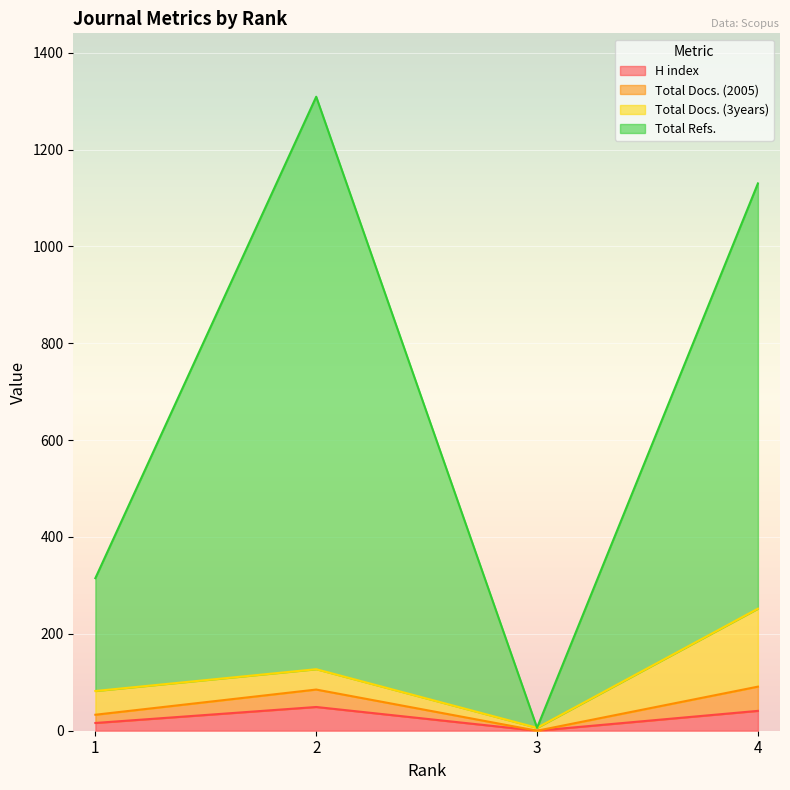

At which category does Total Refs. reach its first local peak?

2